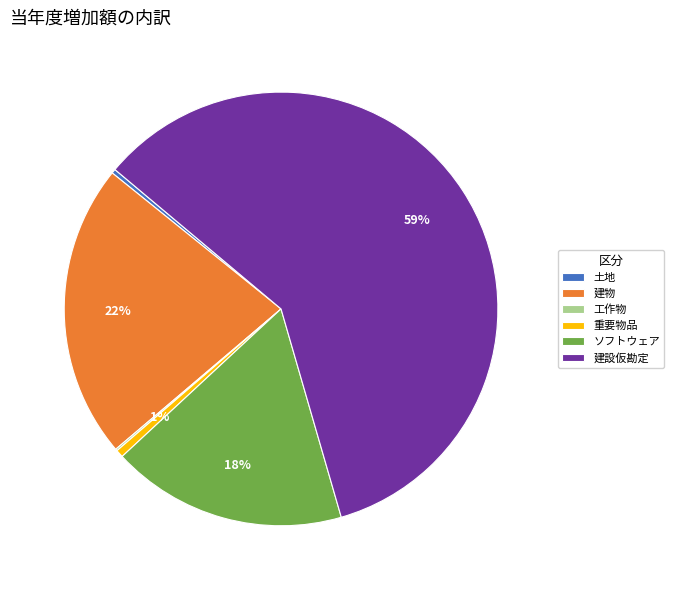

Between 土地 and ソフトウェア, which is larger?

ソフトウェア